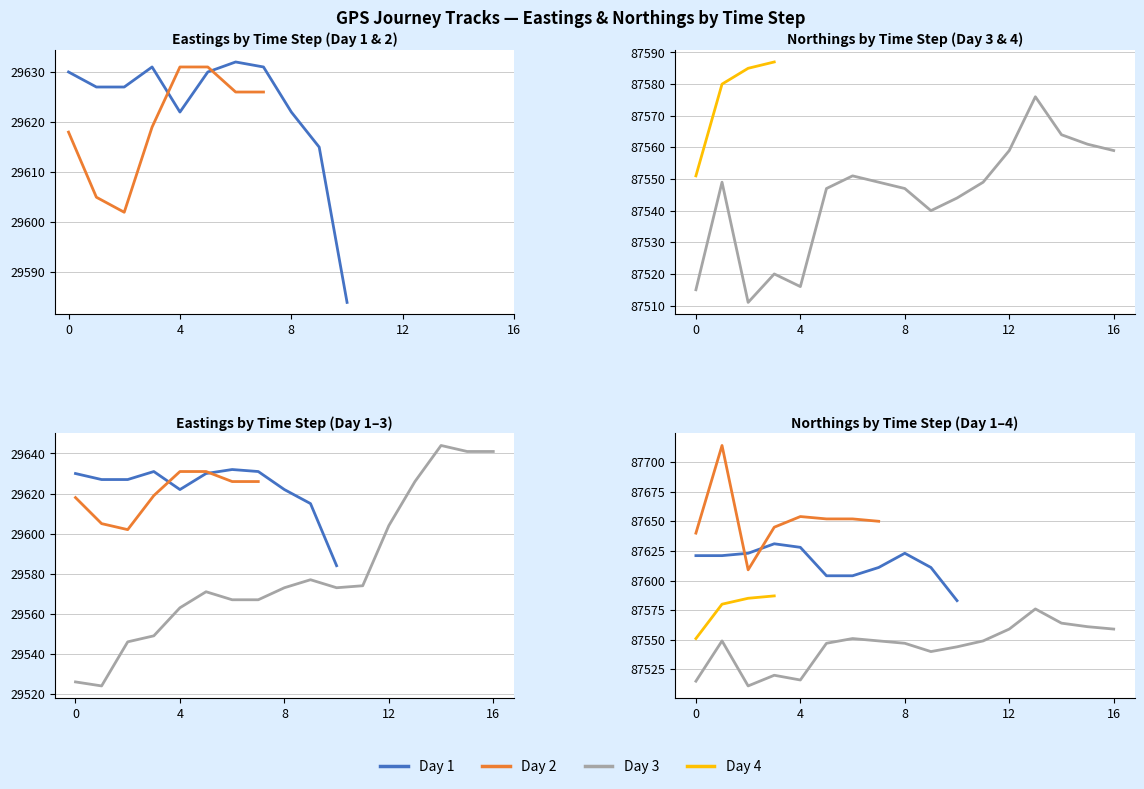

What is the approximate value of Day Number at Day 2?

2